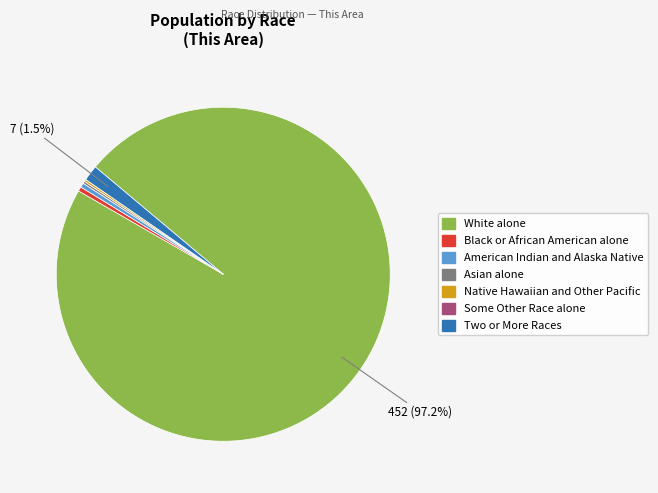

Which category has the biggest portion of the pie?

White alone